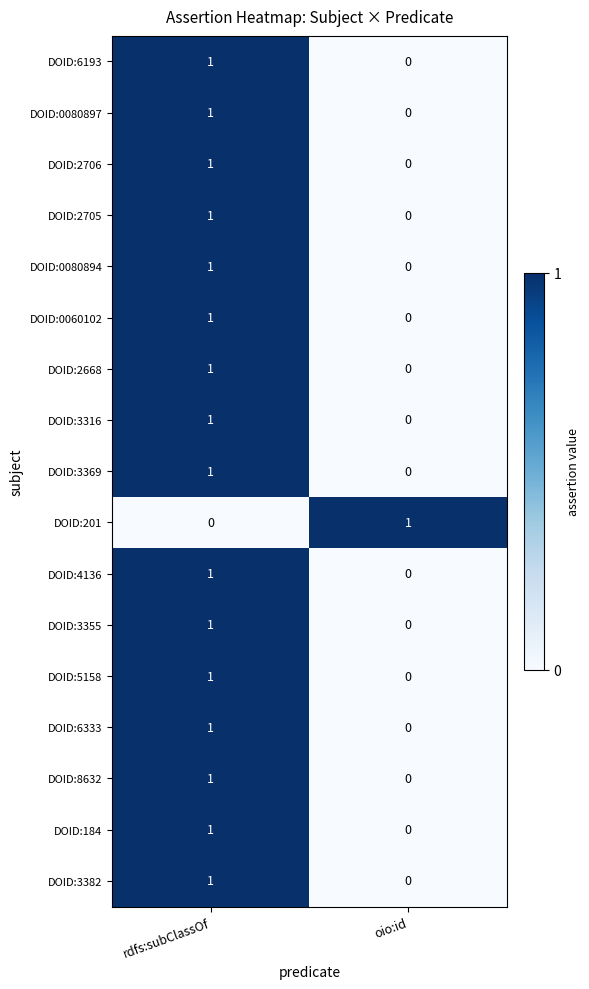

At which category is the sum across all series the highest?

rdfs:subClassOf